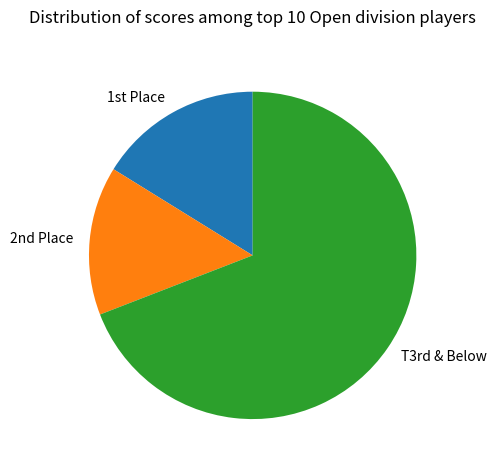

The T3rd & Below slice represents 69% of the pie. True or false?

True